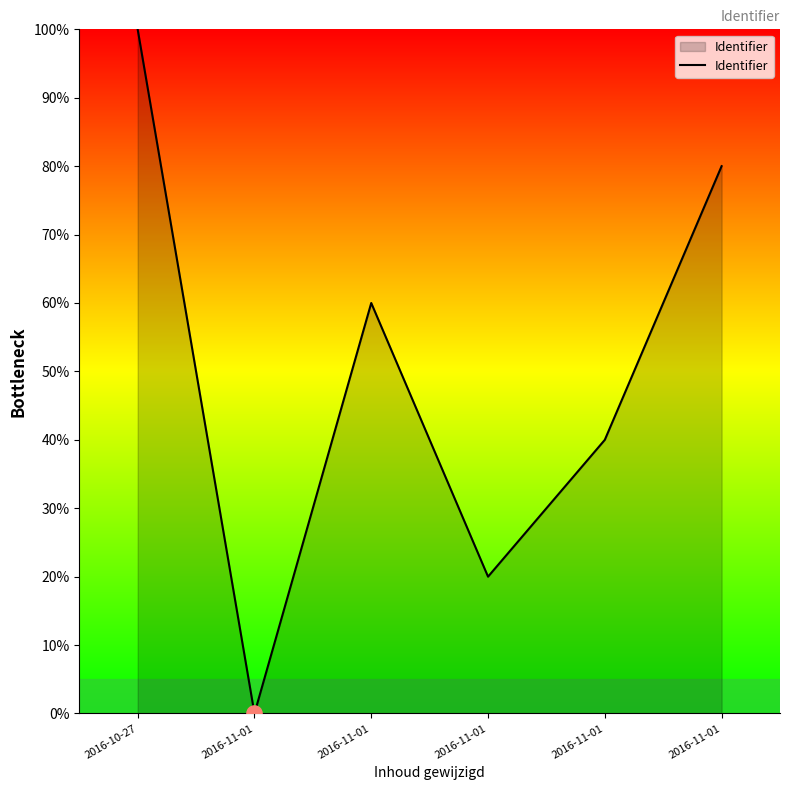

Approximately how many times larger is the value at 2016-11-01 compared to 2016-11-01?

0.7